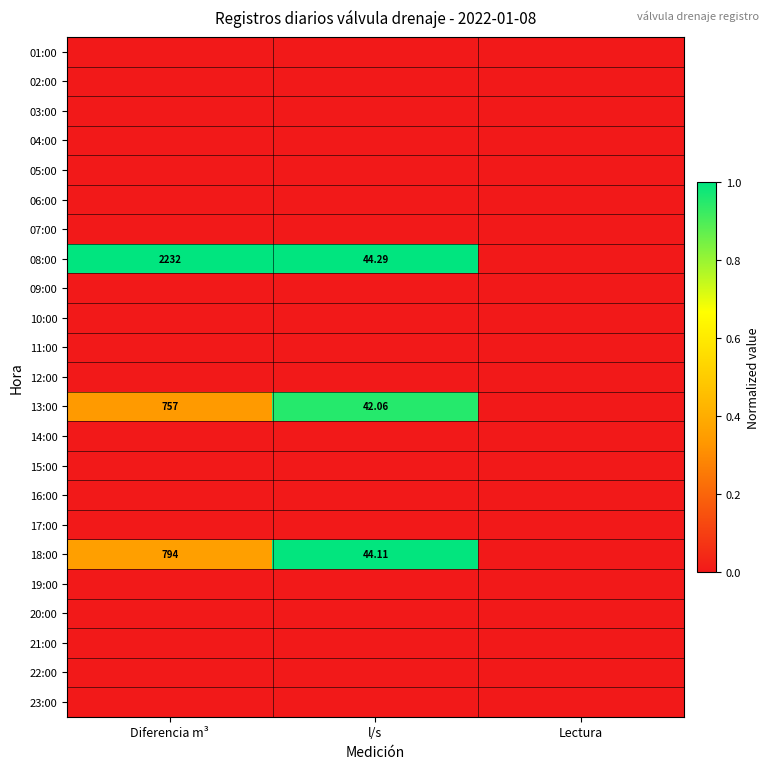

Rank the series by their maximum value, from lowest to highest.

01:00, 02:00, 03:00, 04:00, 05:00, 06:00, 07:00, 09:00, 10:00, 11:00, 12:00, 14:00, 15:00, 16:00, 17:00, 19:00, 20:00, 21:00, 22:00, 23:00, 13:00, 18:00, 08:00